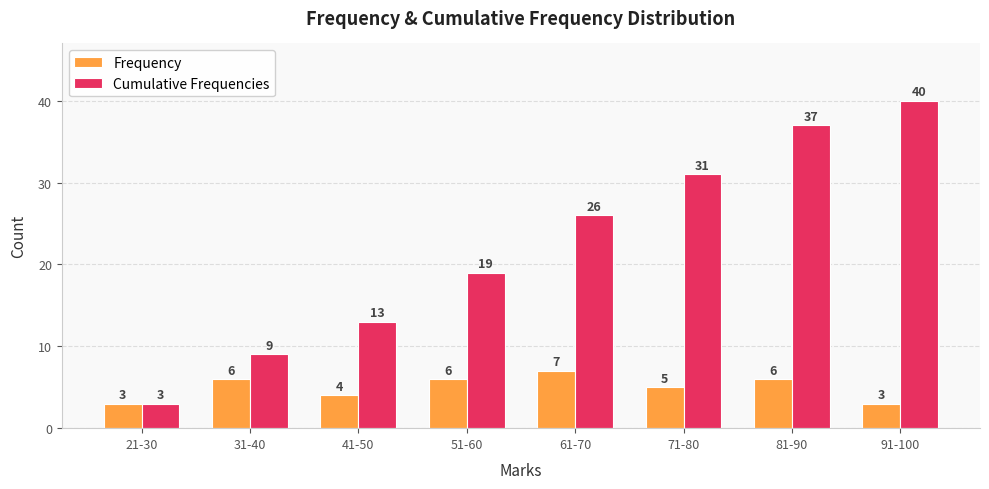

How many data points in Frequency are less than 6?

4